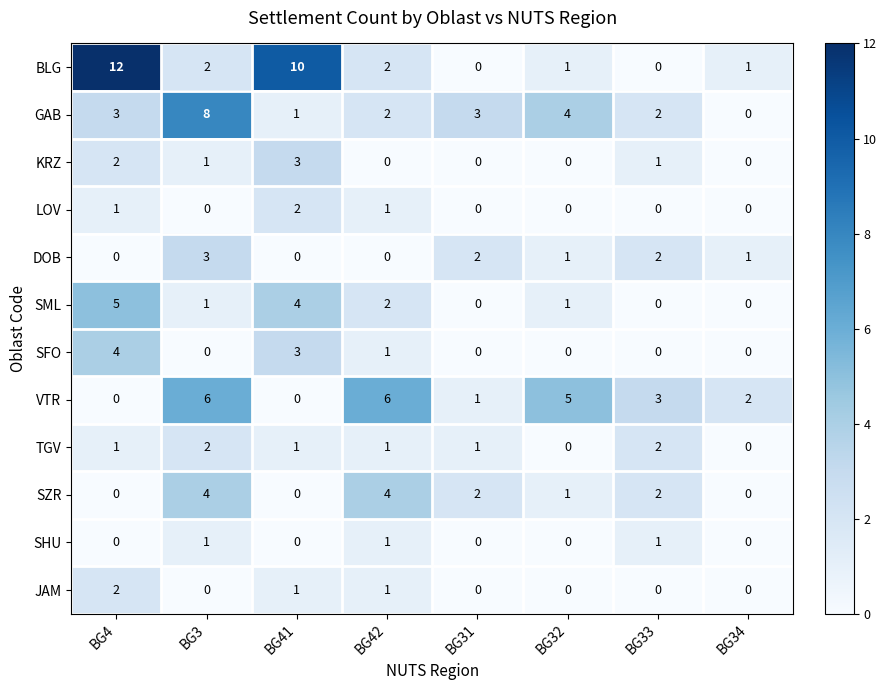

Count the TGV values in the range 1 to 2.

6